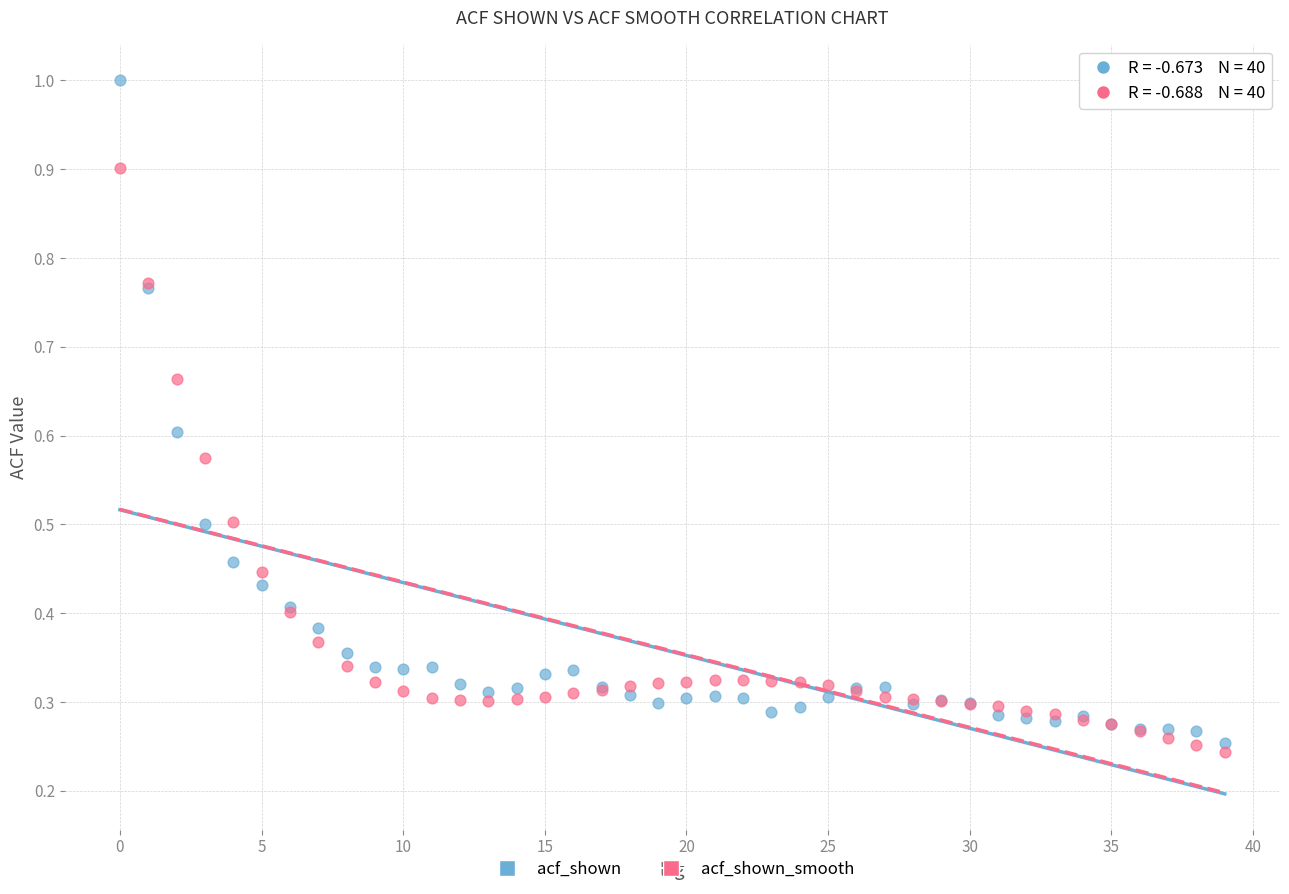

Which series has the largest Y range (max minus min)?

acf_shown